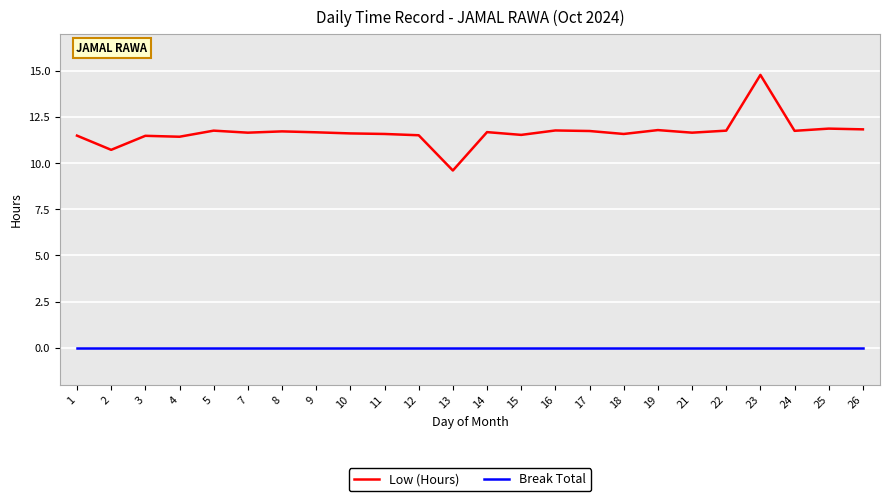

What is the approximate value of Low (Hours) at 25?

11.9